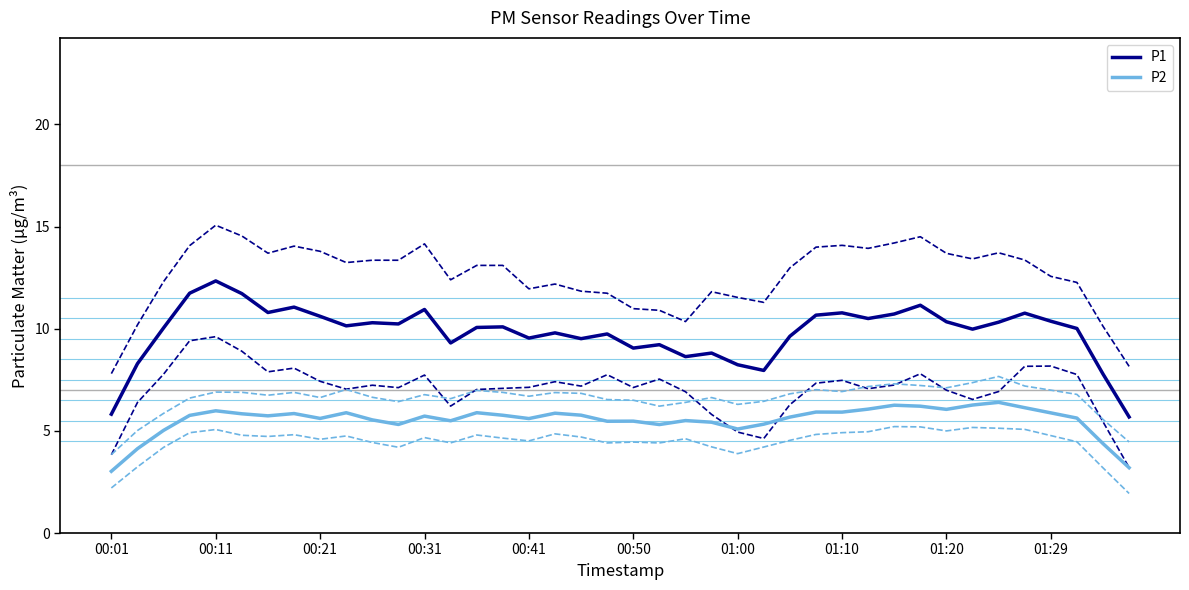

Count the number of data series in this chart.

2